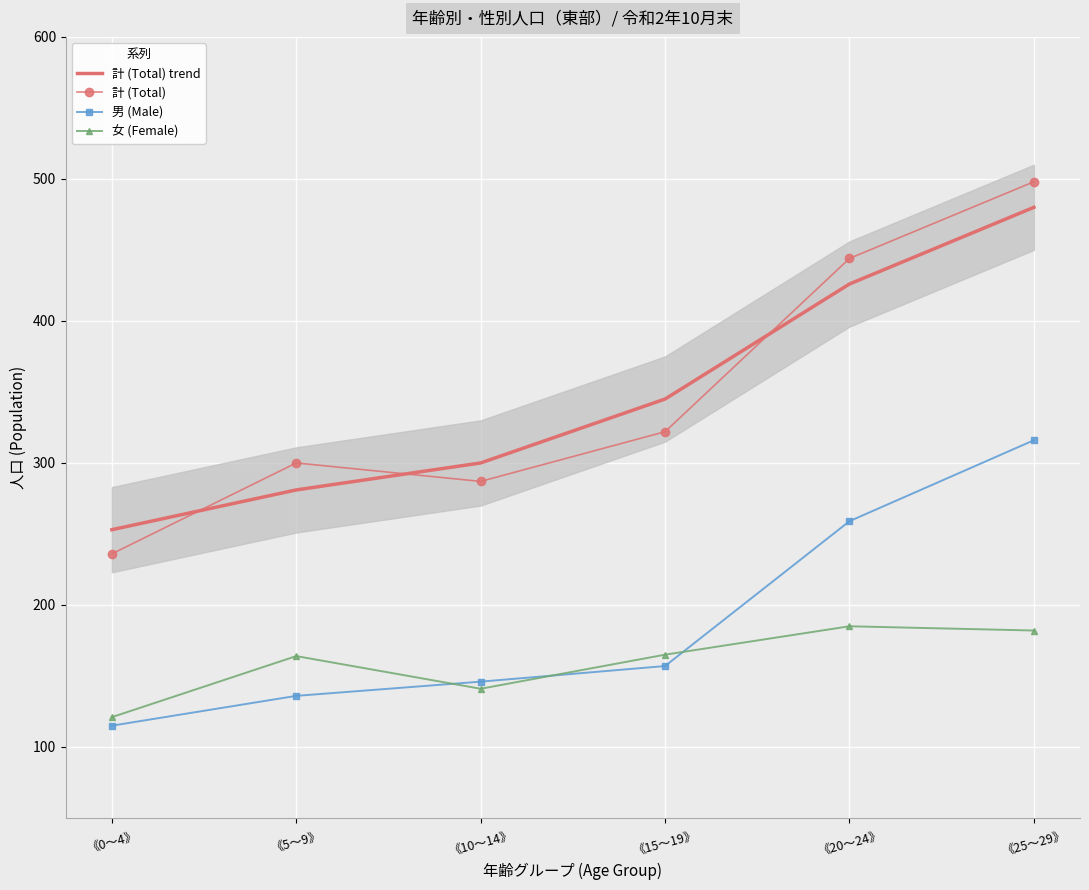

How many data points does each series have?

6